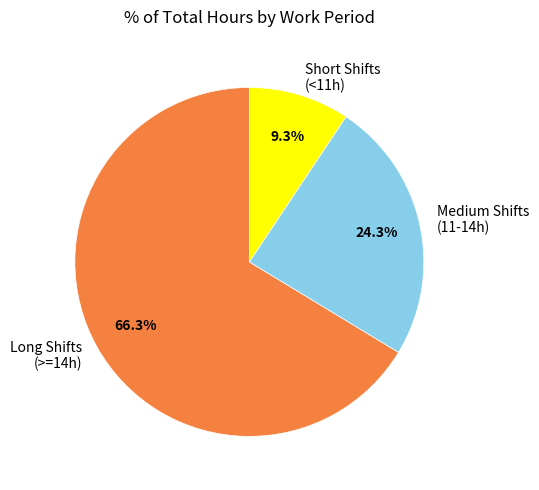

Which category accounts for the majority?

Long Shifts (>=14h)